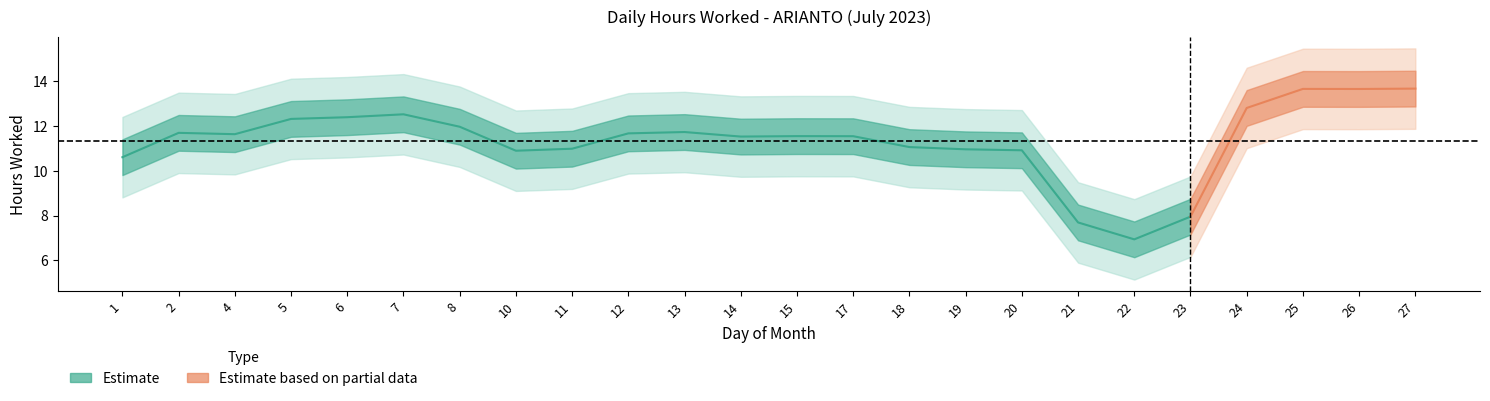

Which has a higher value, 7 or 13?

7